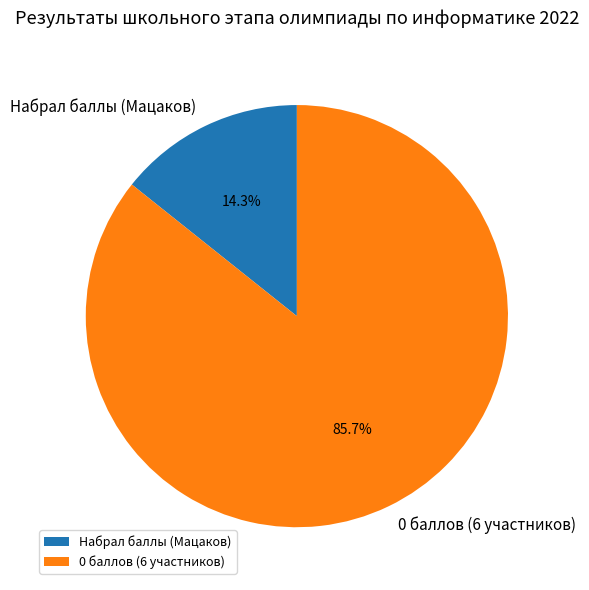

Count the number of slices in the pie.

2